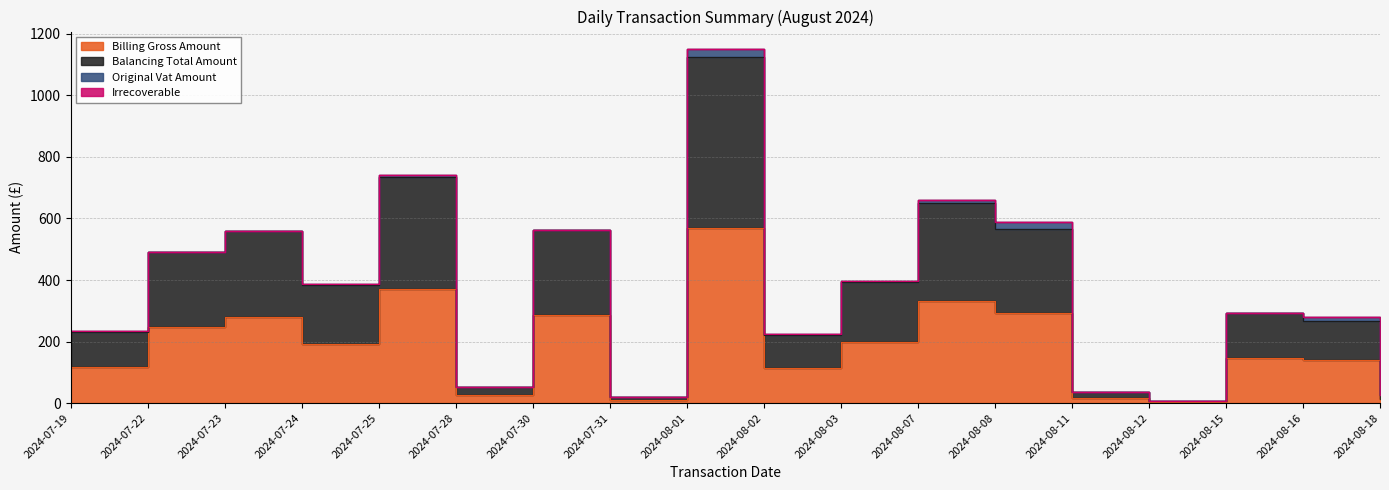

What is the sum of all Billing Gross Amount values?

3355.3